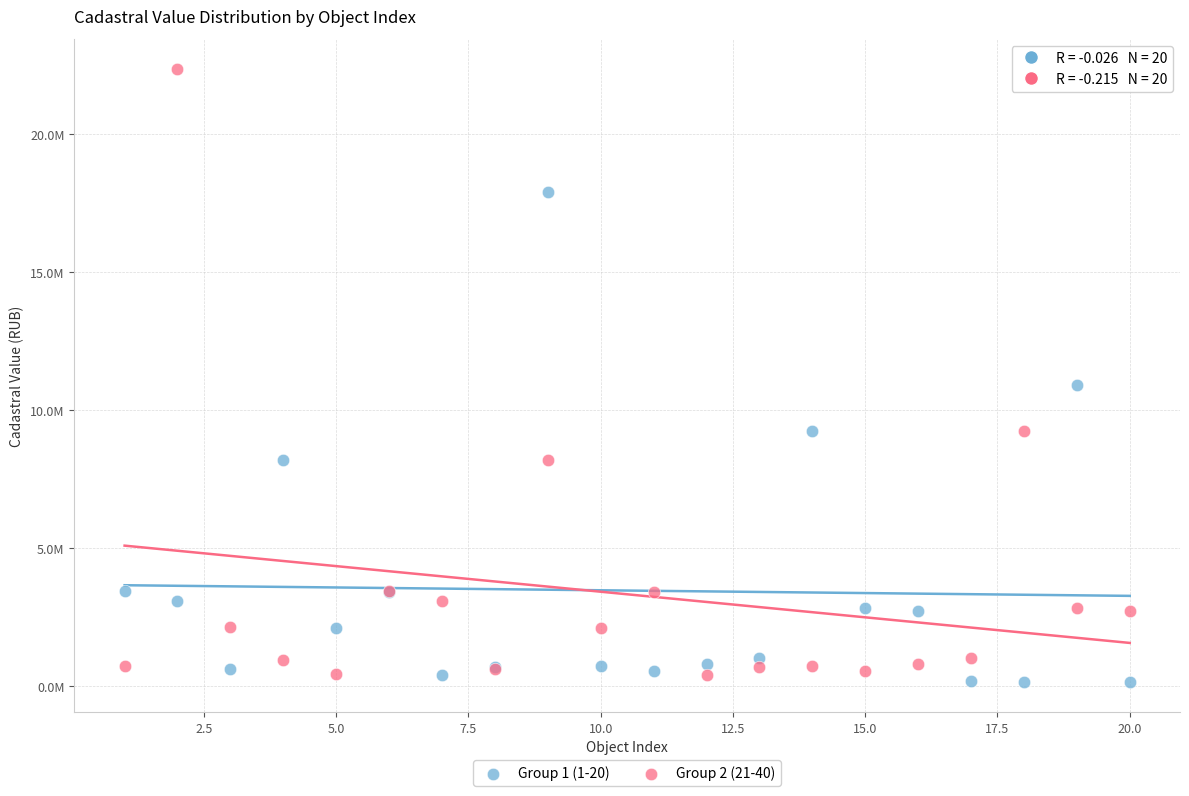

Which series reaches the minimum Y coordinate?

Group 1 (1-20)